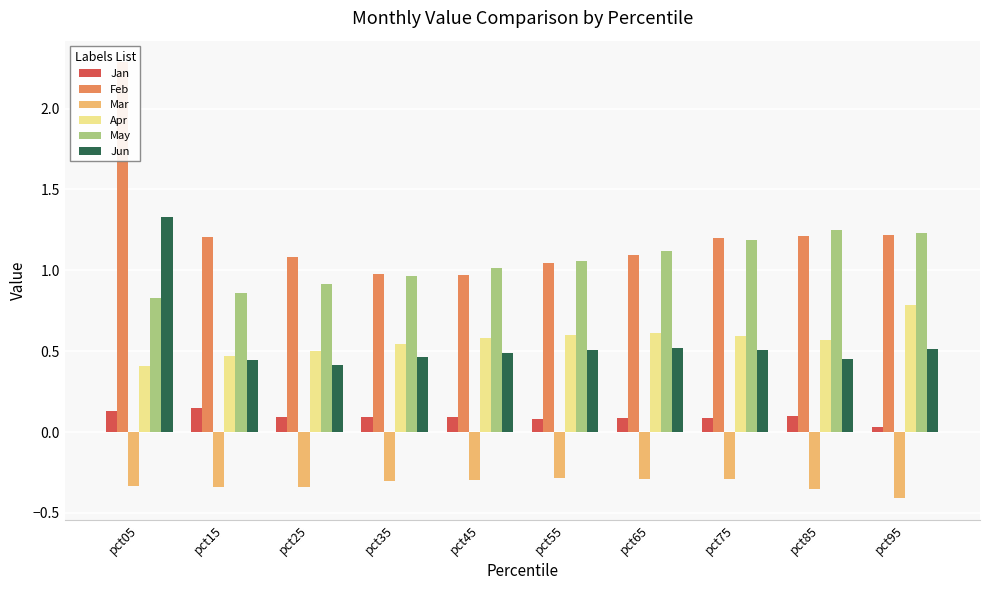

True or false: Feb has a value of 0.8 at pct15.

False